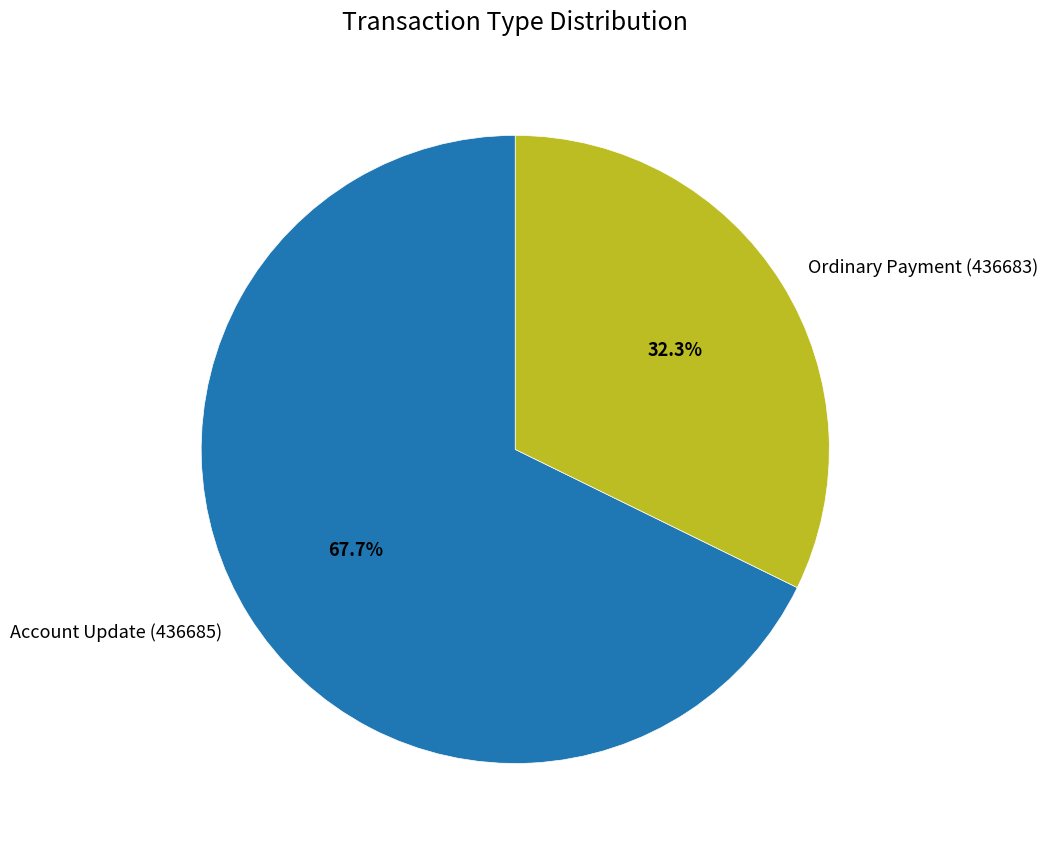

The Ordinary Payment (436683) slice represents 32% of the pie. True or false?

True